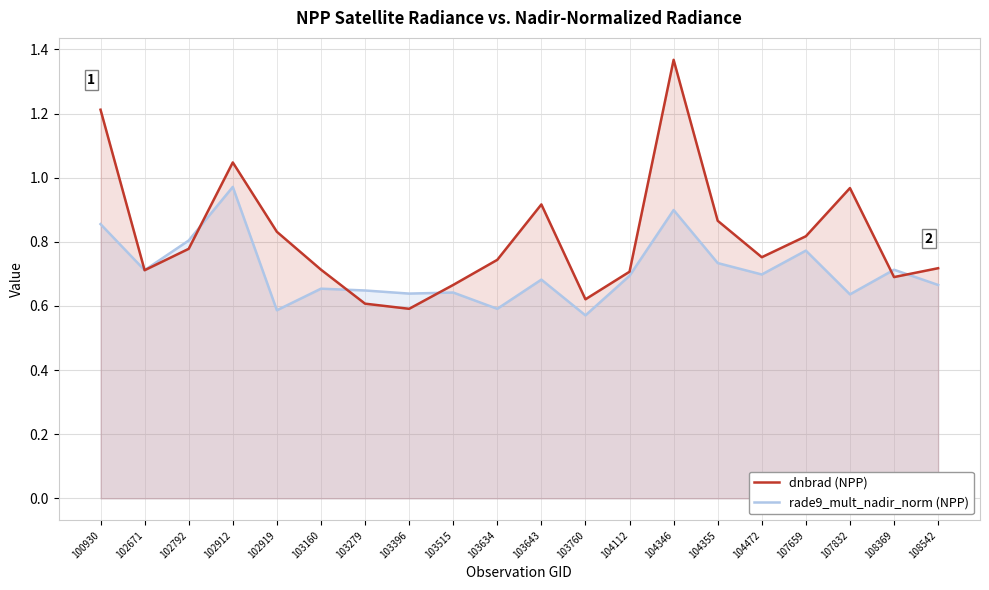

What is the sum of all rade9_mult_nadir_norm values?

14.2